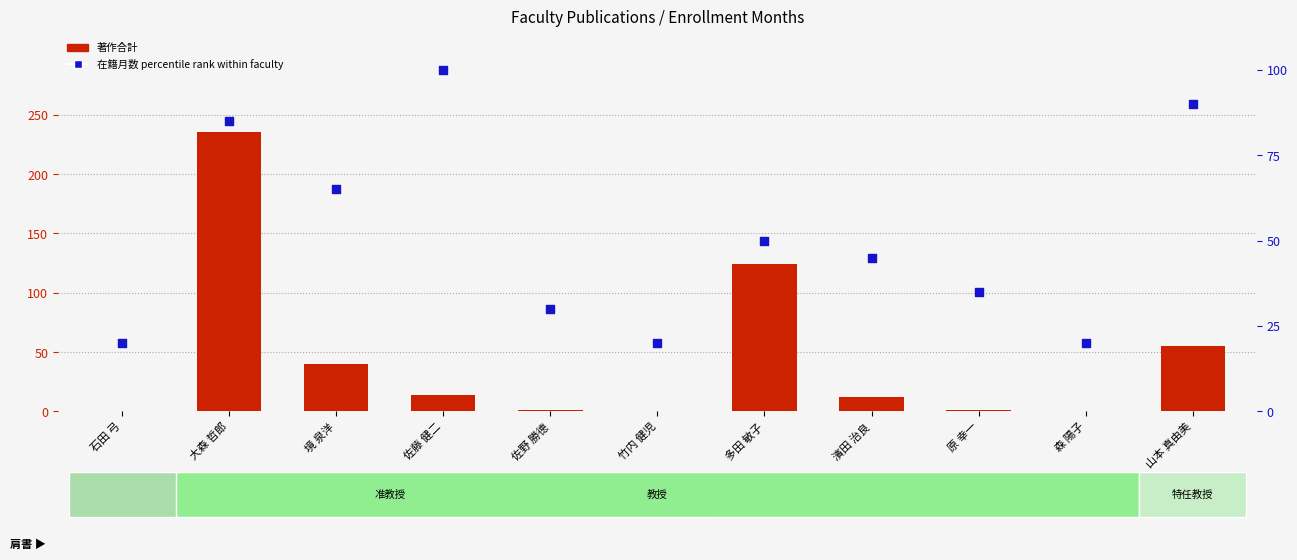

Is the value of 在籍月数 percentile rank at 森 陽子 greater than the value of 著作合計 at 森 陽子?

Yes